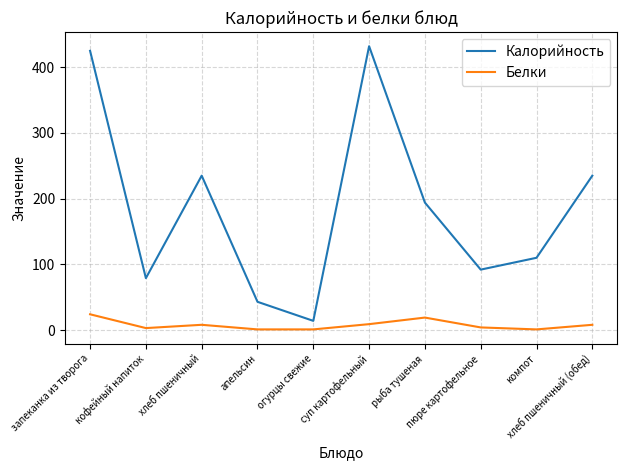

What is the greatest value displayed?

432